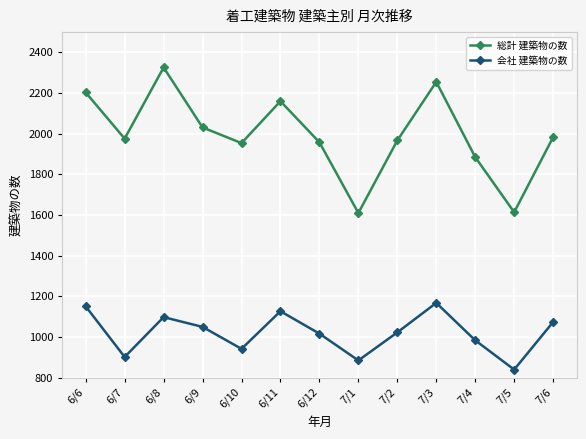

The value of 総計 建築物の数 at 6/7 is 2607. True or false?

False